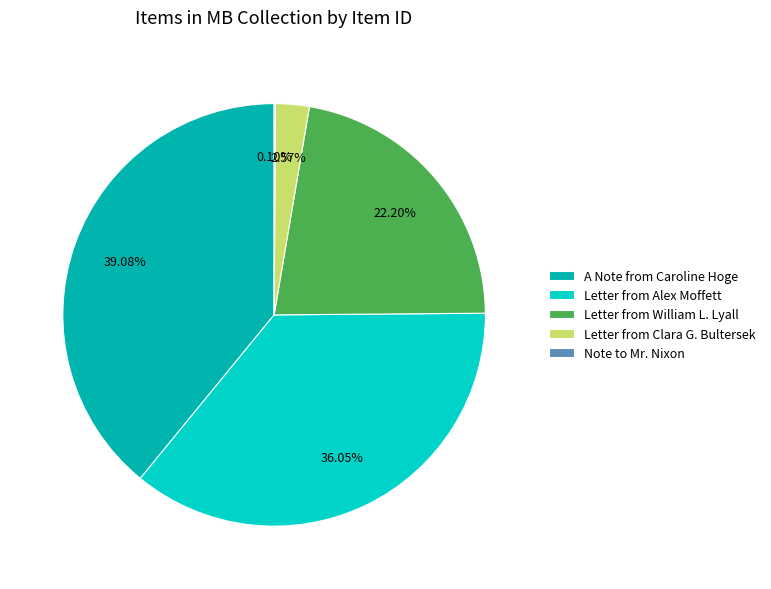

True or false: Letter from Clara G. Bultersek accounts for 3% of the total.

True